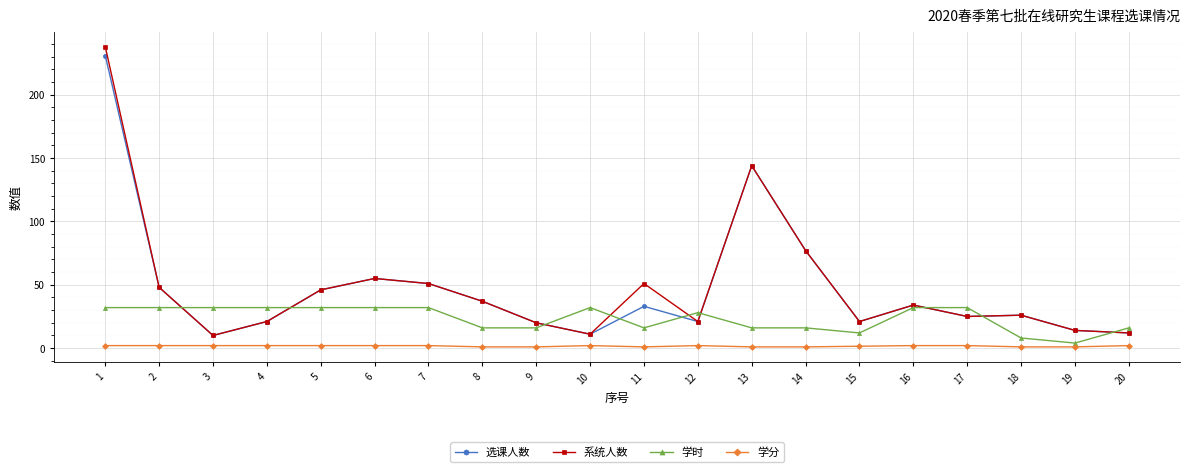

What is the difference between the highest and lowest values at 11?

50.0